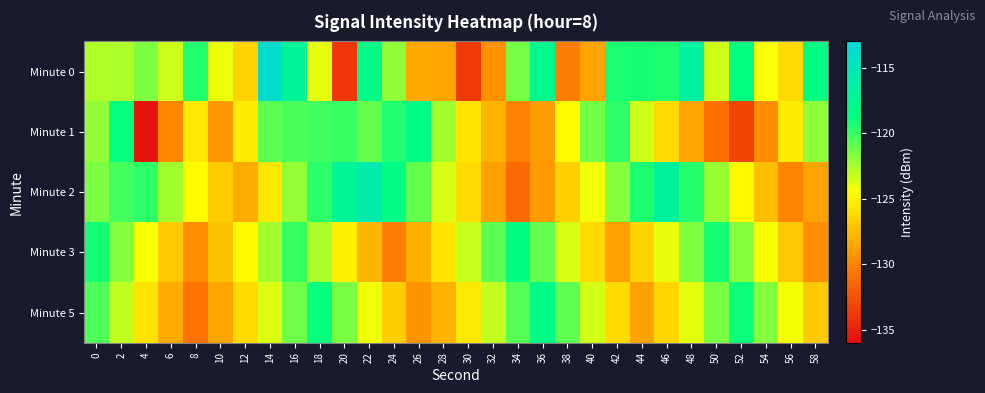

Which series has the largest total across all categories?

Minute 0